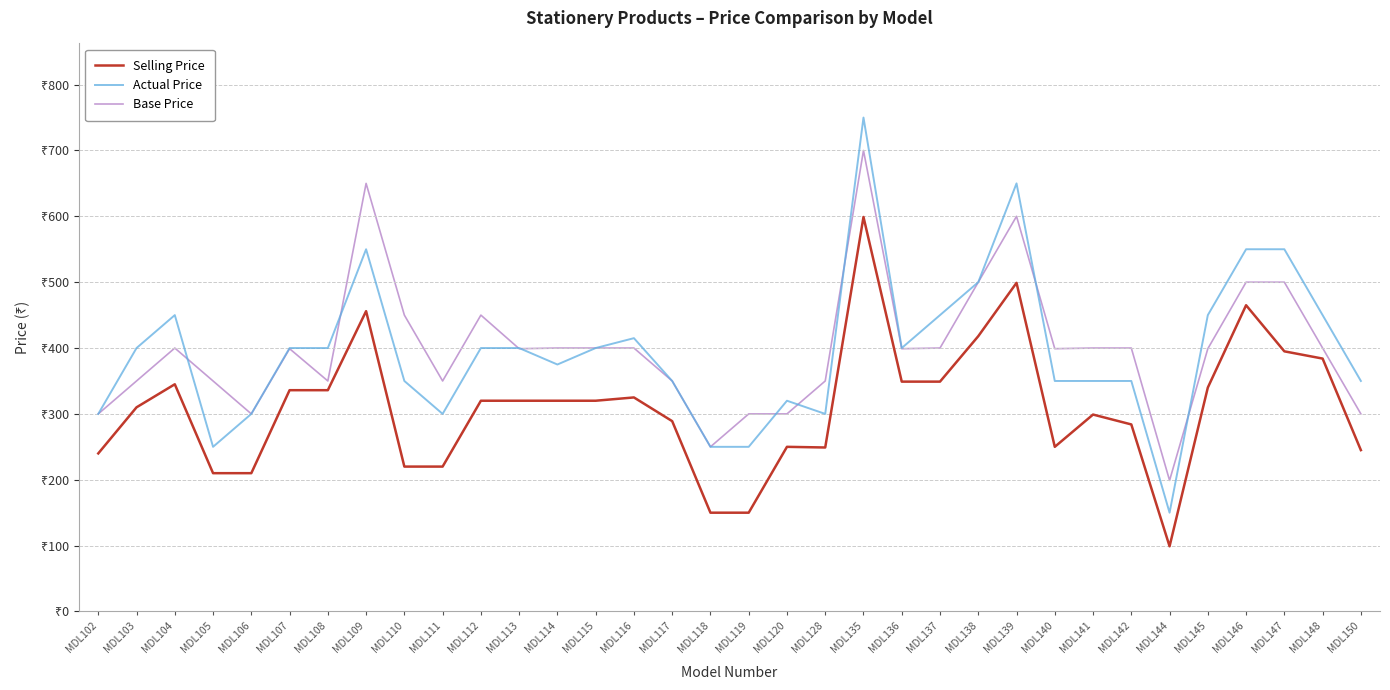

How many interior local peaks does the Actual Price series have?

6